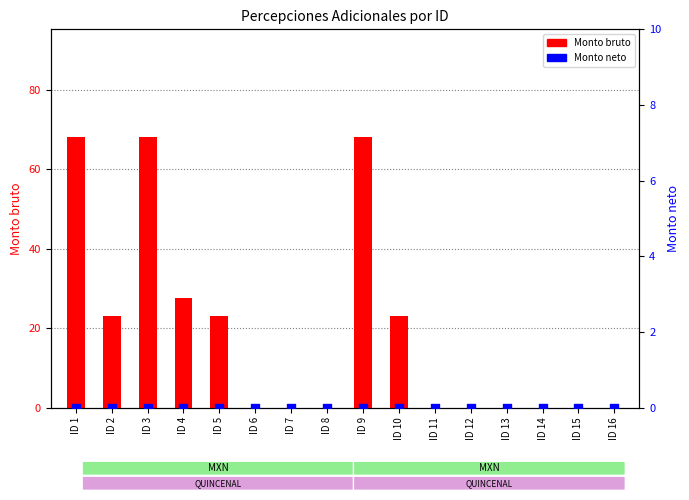

Which series contains the lowest Y value?

Monto bruto